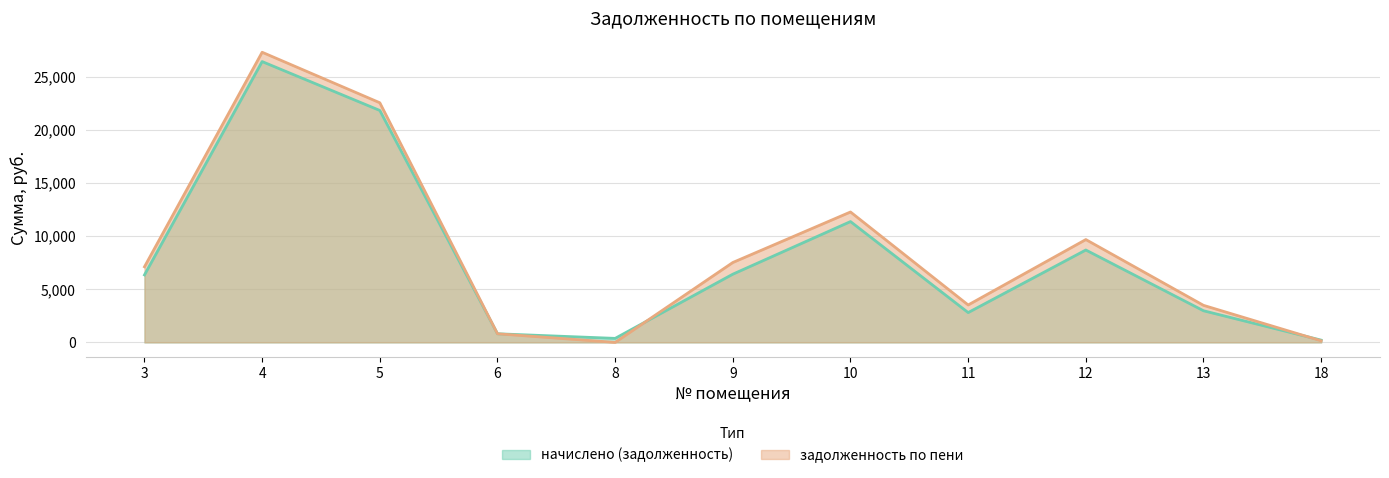

What are all the series names shown in the legend?

начислено (задолженность), задолженность по пени